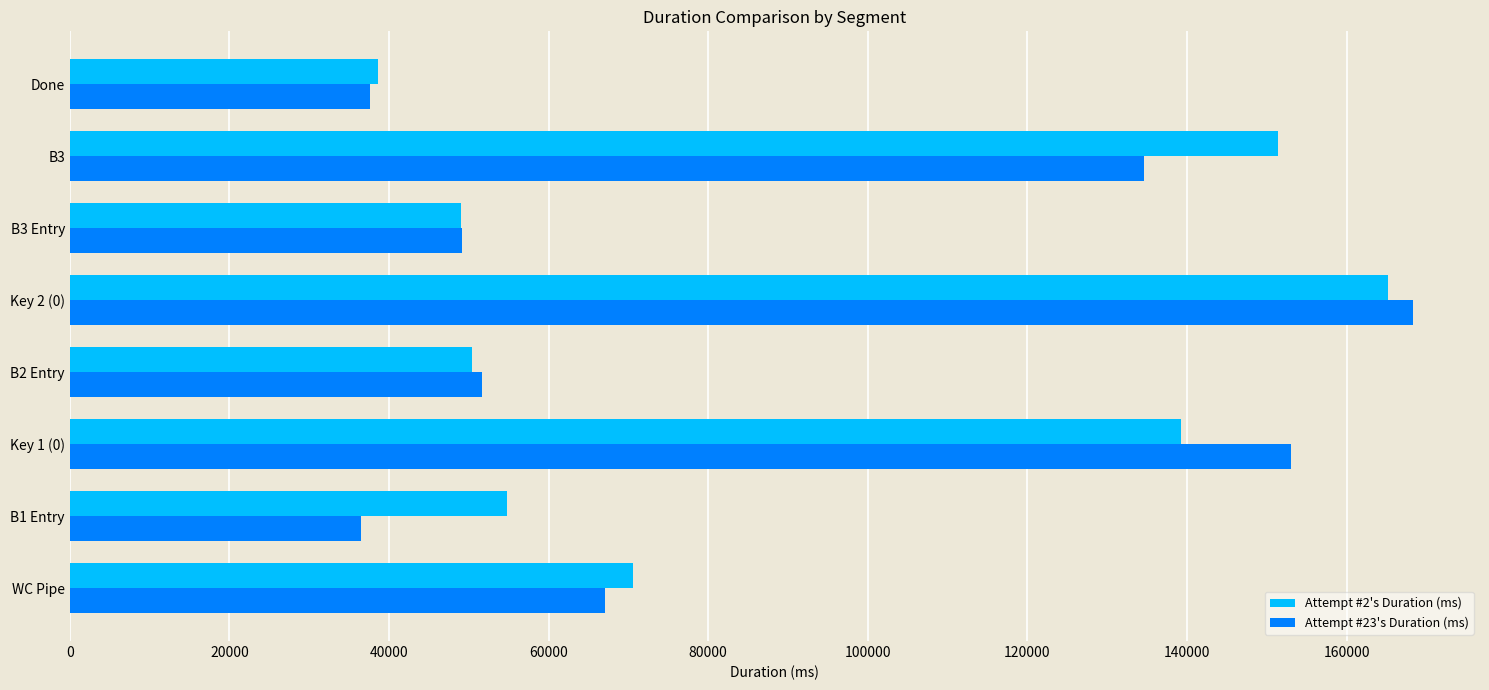

At which label is Attempt #2's Duration (ms) closest to 101916?

WC Pipe